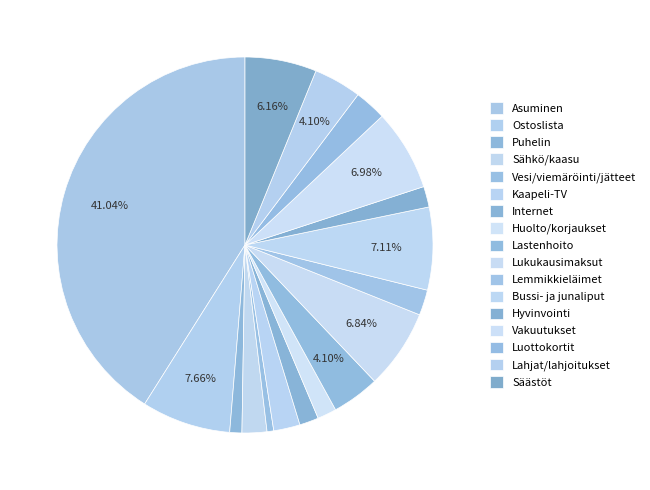

Is the sum of Kaapeli-TV and Hyvinvointi greater than half?

No